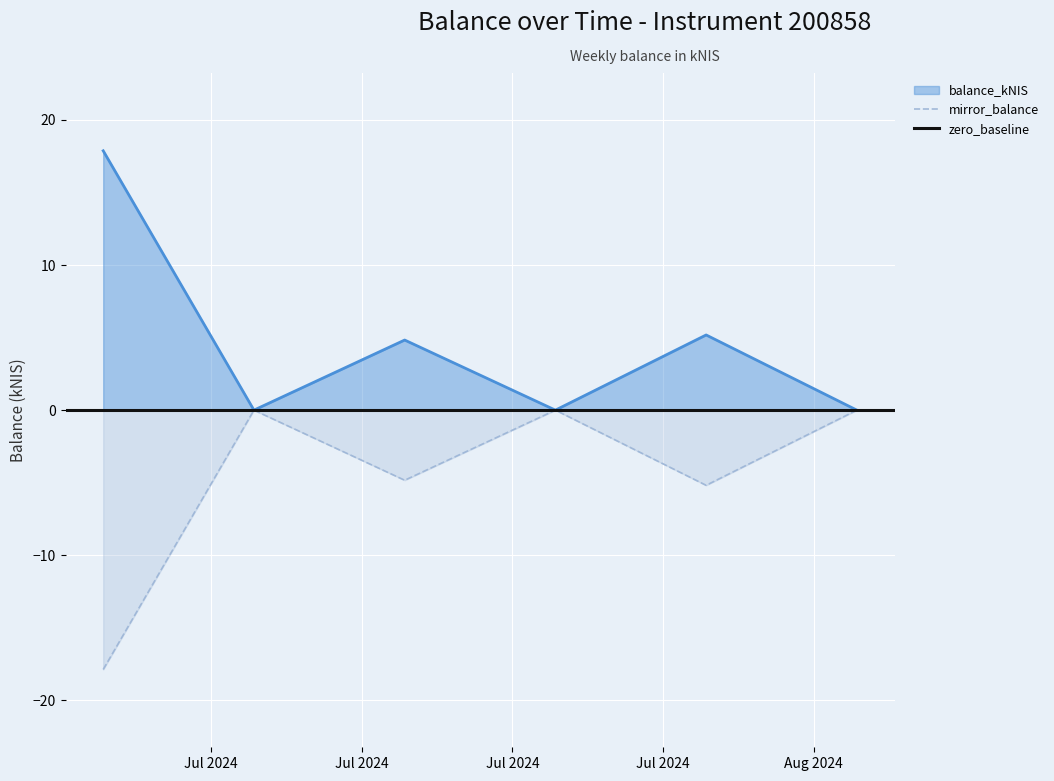

What is the sum of the mirror_balance values at 2024-08-08 and 2024-07-04?

-17.9